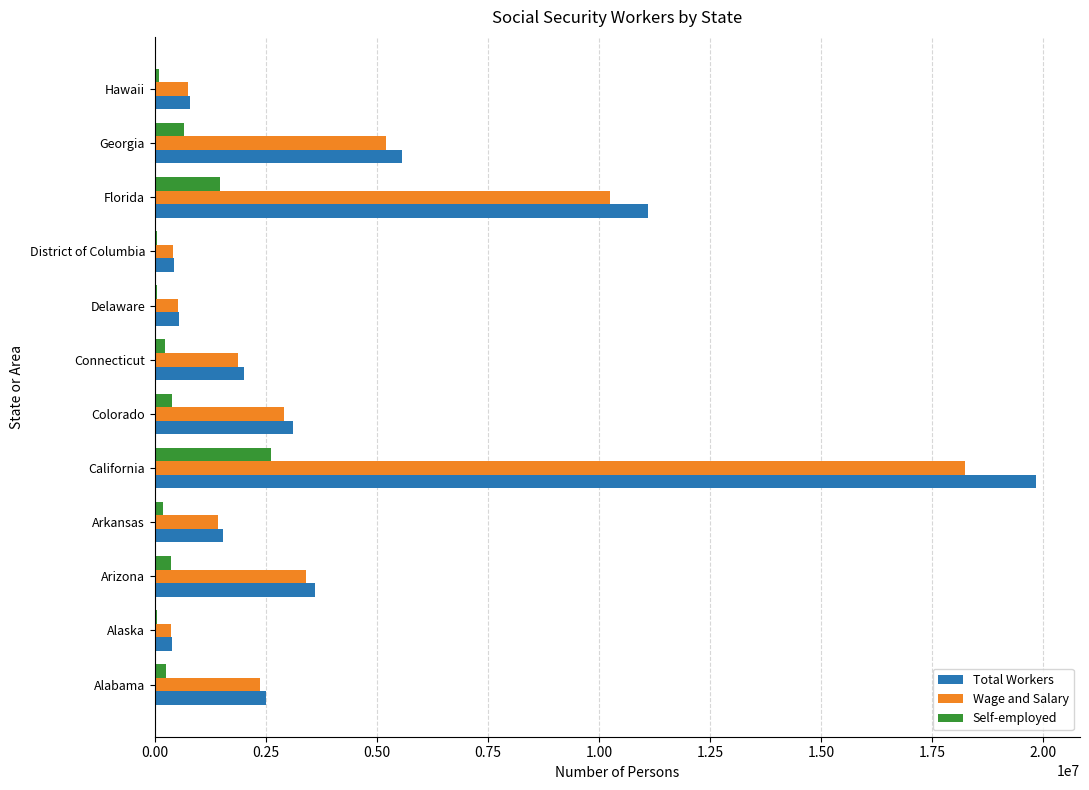

The value of Self-employed at California is 1770907. True or false?

False